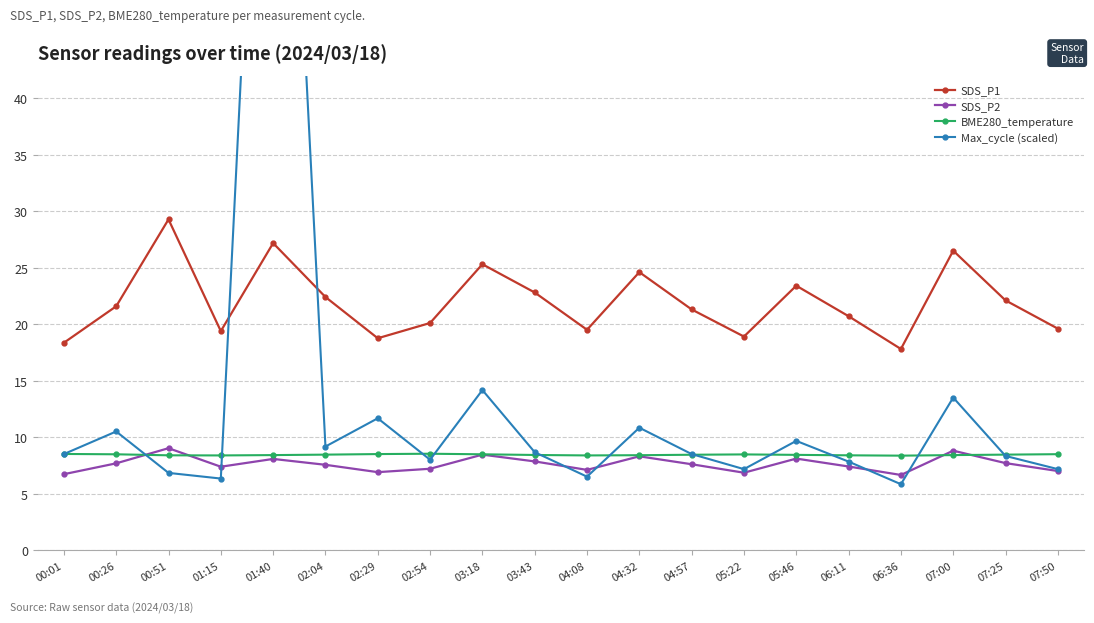

What is the approximate value of BME280_temperature at 00:01?

8.5